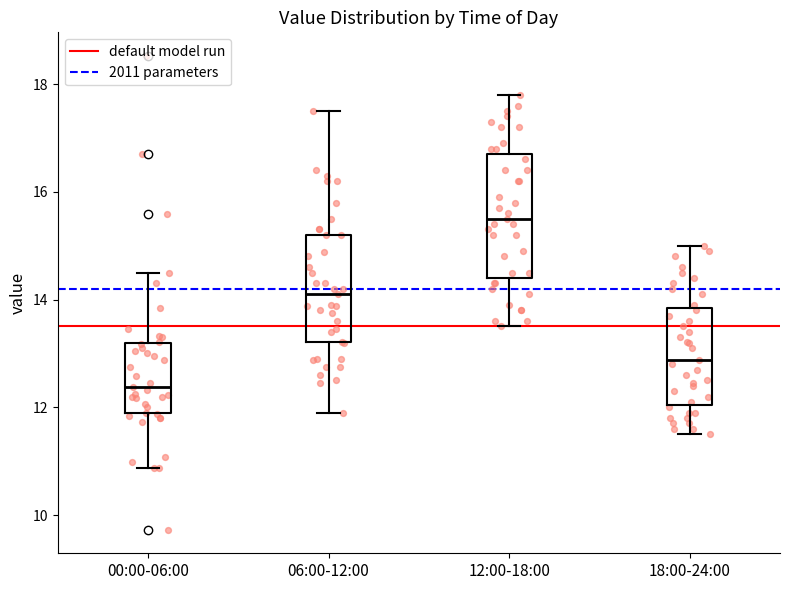

Reading left to right, read every box against the y-axis: the position of its median line, the range the box covers, and the ends of its whiskers. The values are not printed on the chart, so give them approximately, as read against the axis.

00:00-06:00: median 12.4, box 11.8 to 13.2, whiskers 10.8 to 14.6
06:00-12:00: median 14.2, box 13.2 to 15.2, whiskers 12.0 to 17.6
12:00-18:00: median 15.6, box 14.4 to 16.8, whiskers 13.6 to 17.8
18:00-24:00: median 12.8, box 12.0 to 13.8, whiskers 11.6 to 15.0